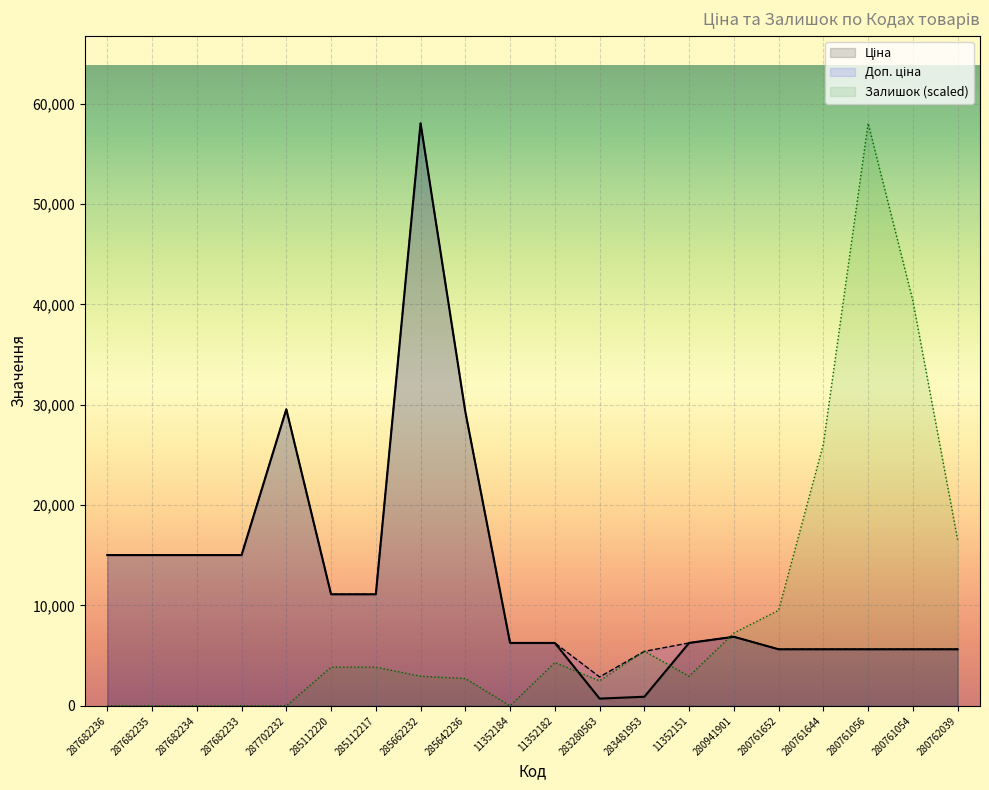

How many interior local valleys does the Доп. ціна series have?

1